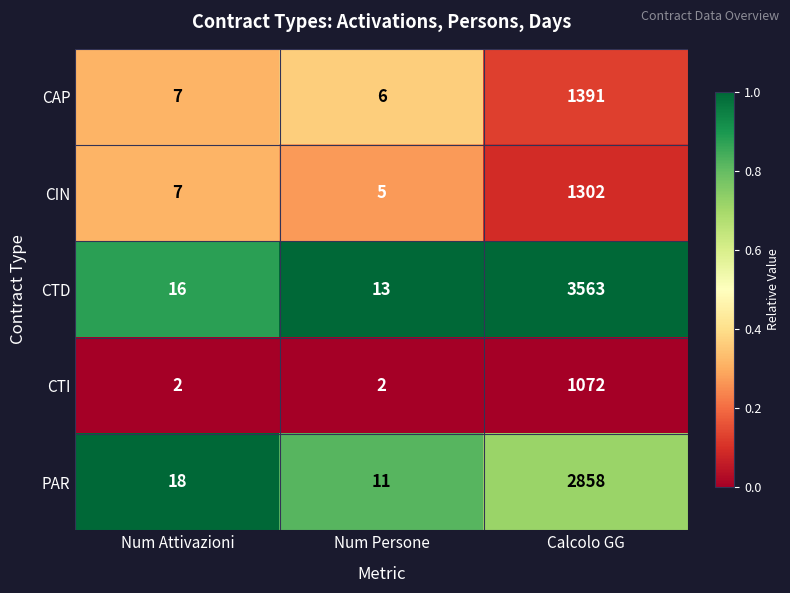

At which label is CTD closest to 1788?

Num Attivazioni